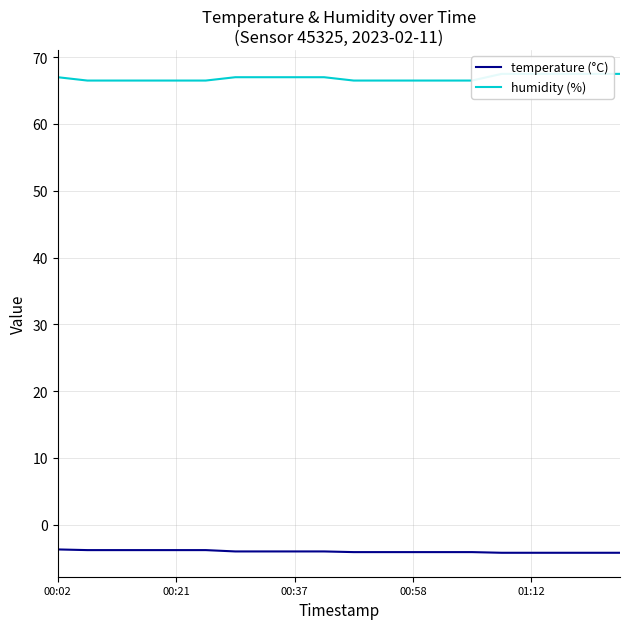

At which label is temperature (°C) closest to -3?

00:02